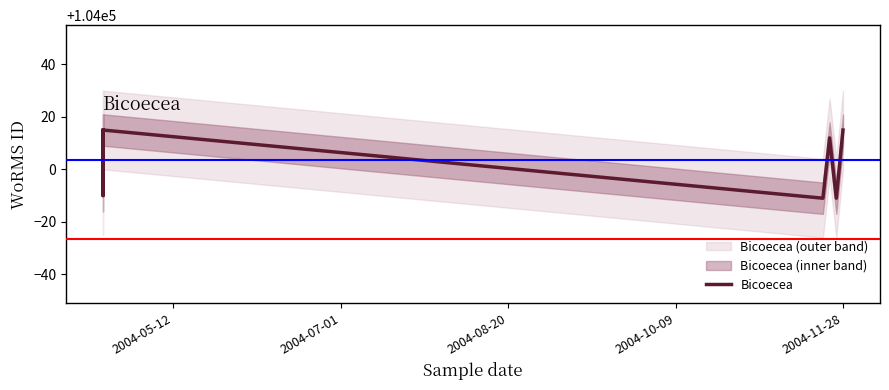

What is the sum of all values?

728025